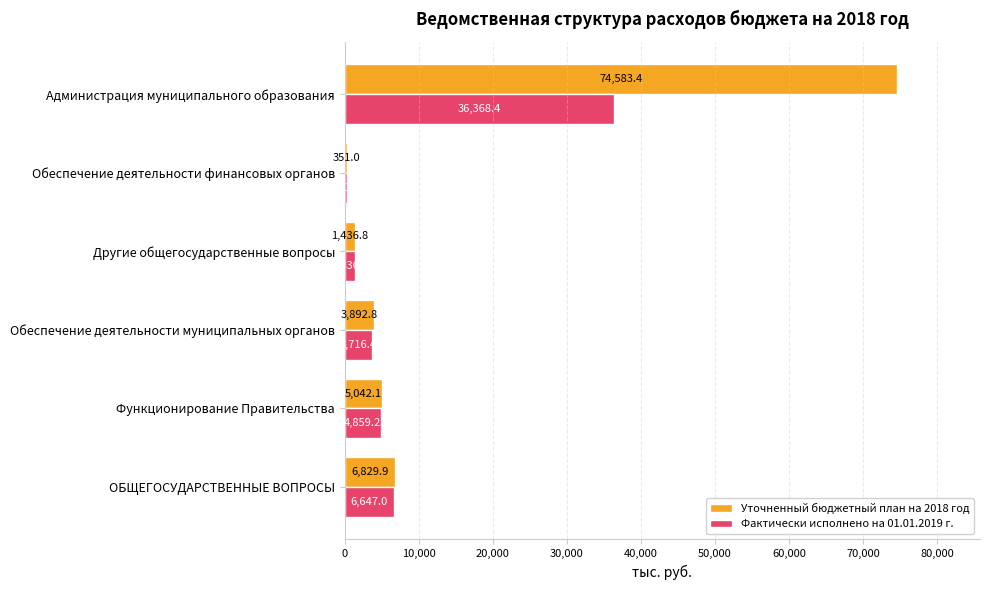

What is the lowest value of the Фактически исполнено на 01.01.2019 г. series?

351.0